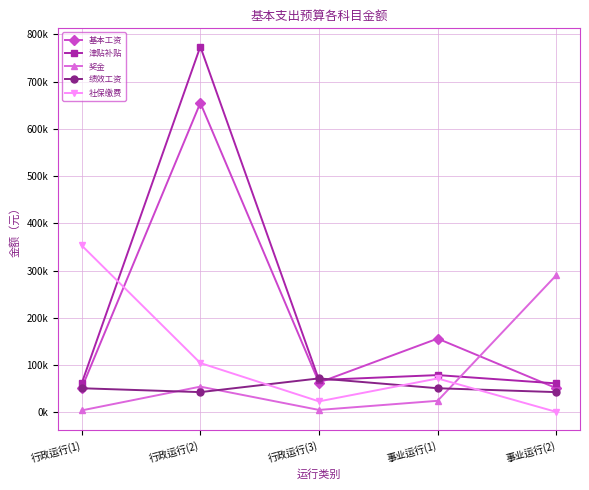

Which series has the largest range (max minus min)?

津贴补贴